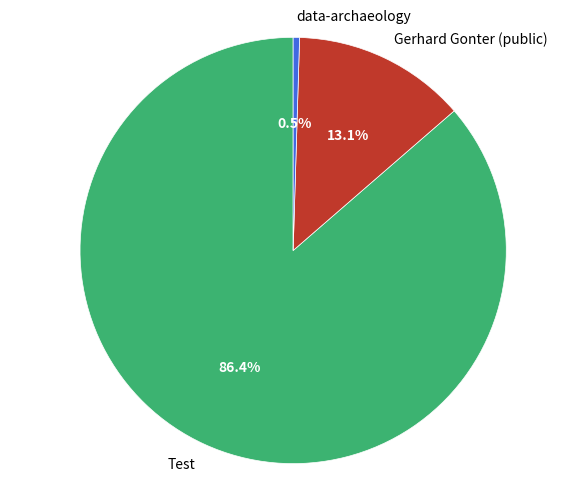

Which has a higher value, data-archaeology or Test?

Test